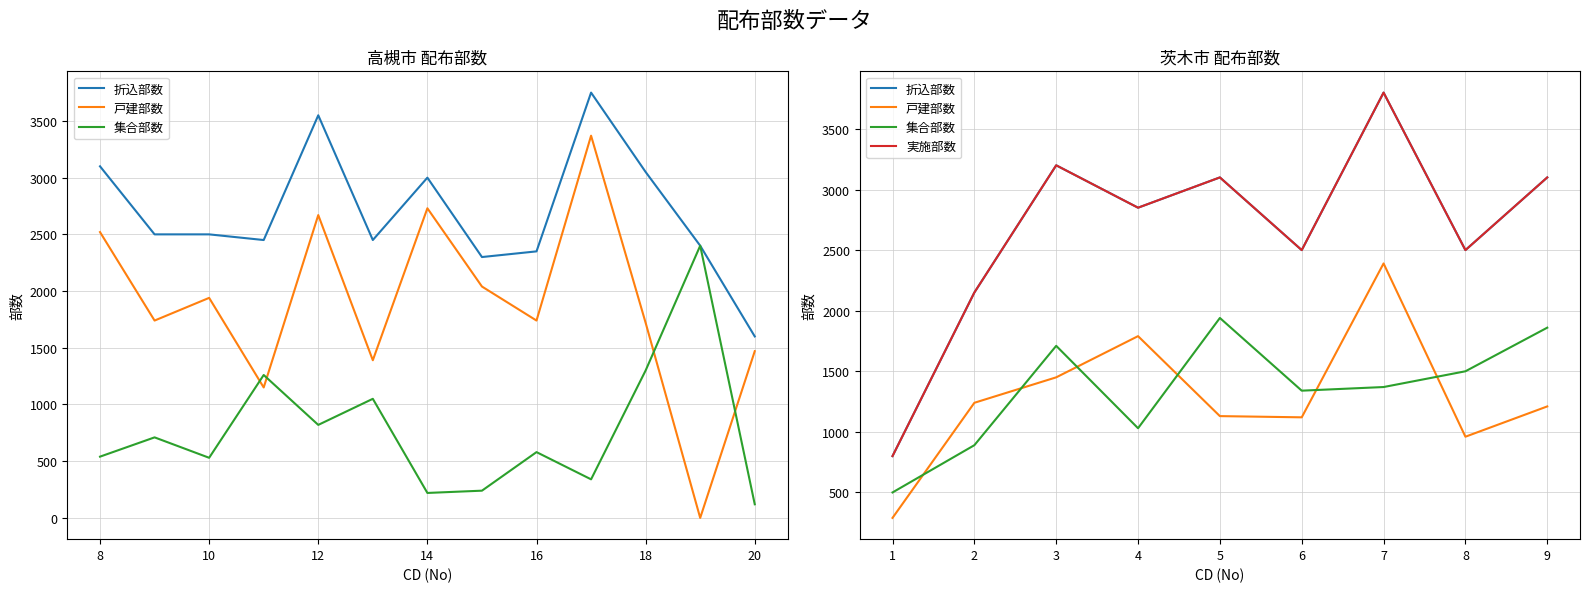

How many data points in 集合部数 are above 1370?

4